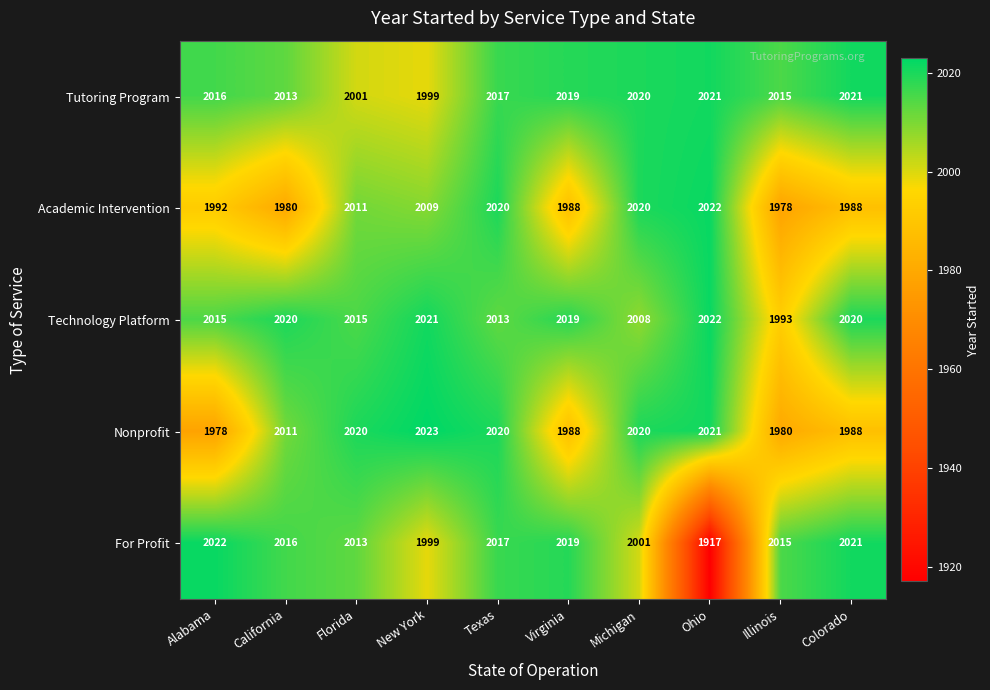

How many data points in For Profit are less than 2016?

5